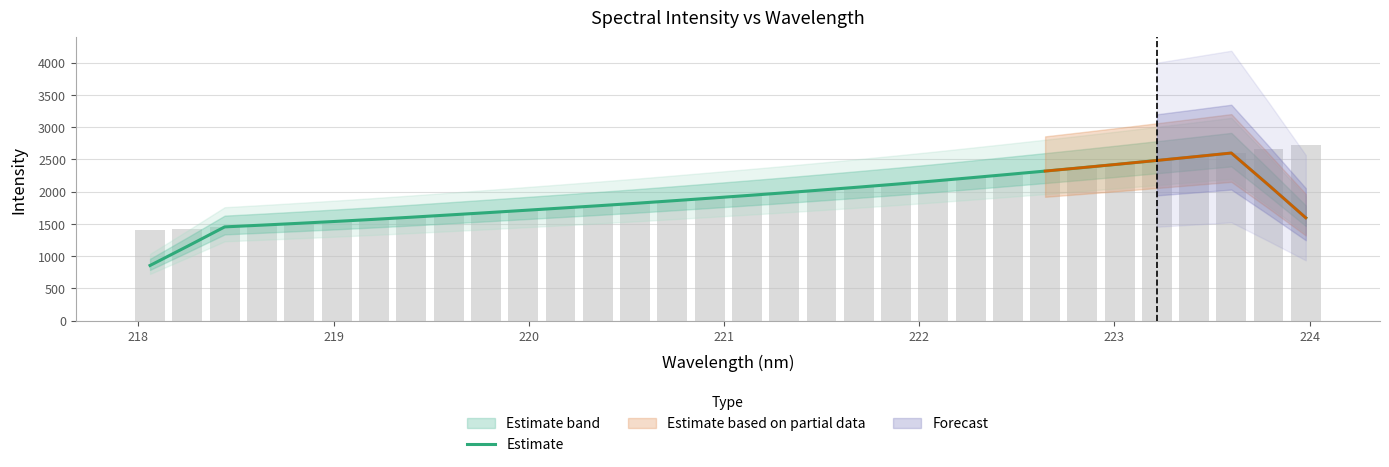

What is the greatest value displayed?

2600.1